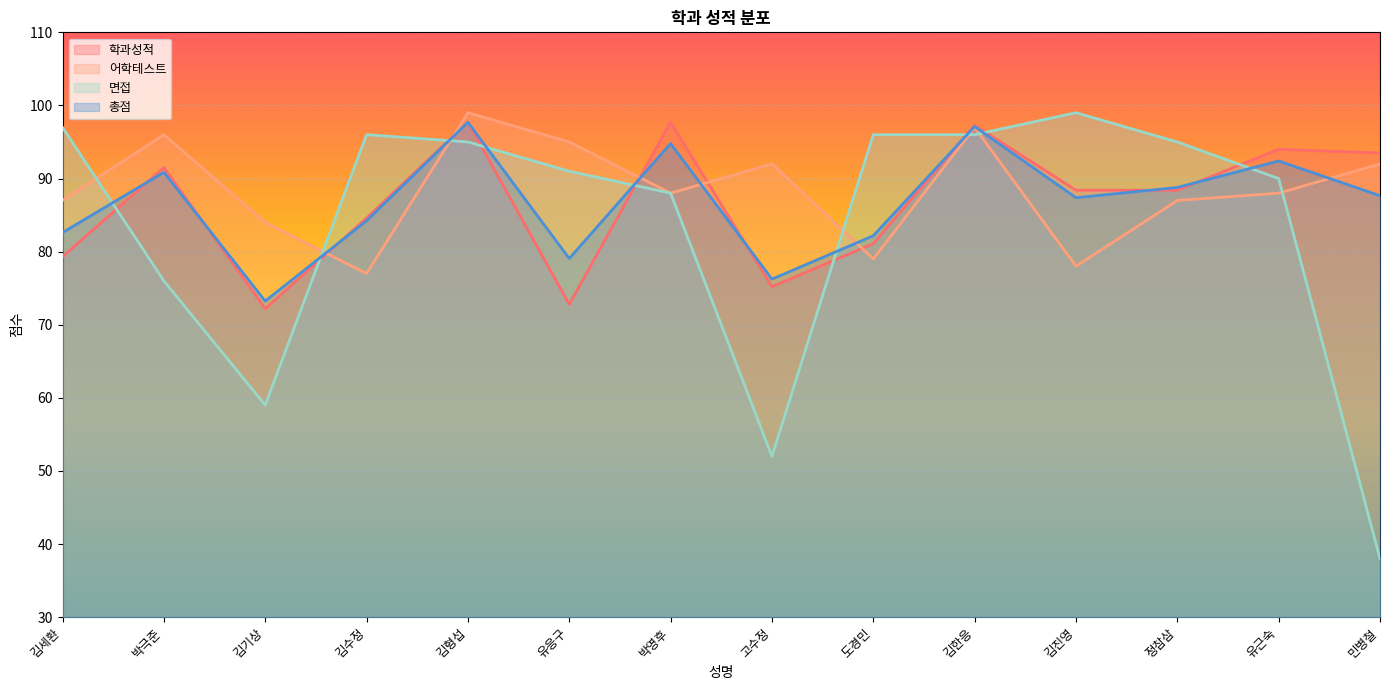

What is the difference between the highest and lowest values at 유응구?

22.2